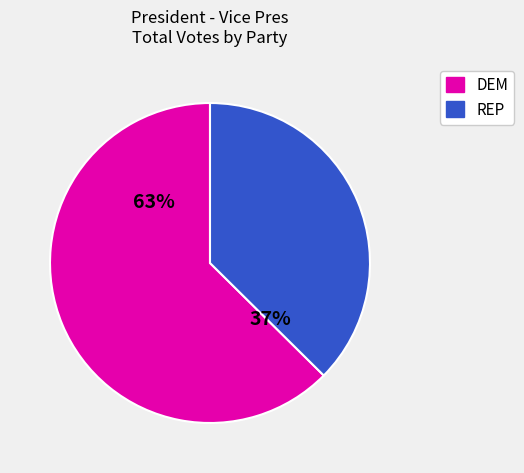

Which category has the biggest portion of the pie?

DEM